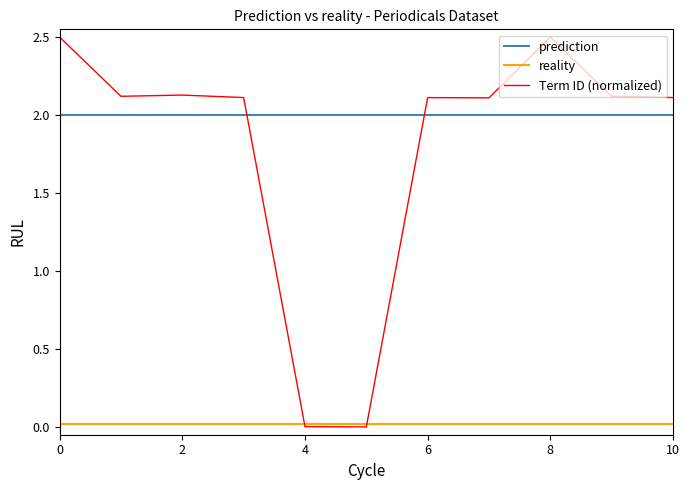

What is the maximum value for Term ID (normalized)?

2.5